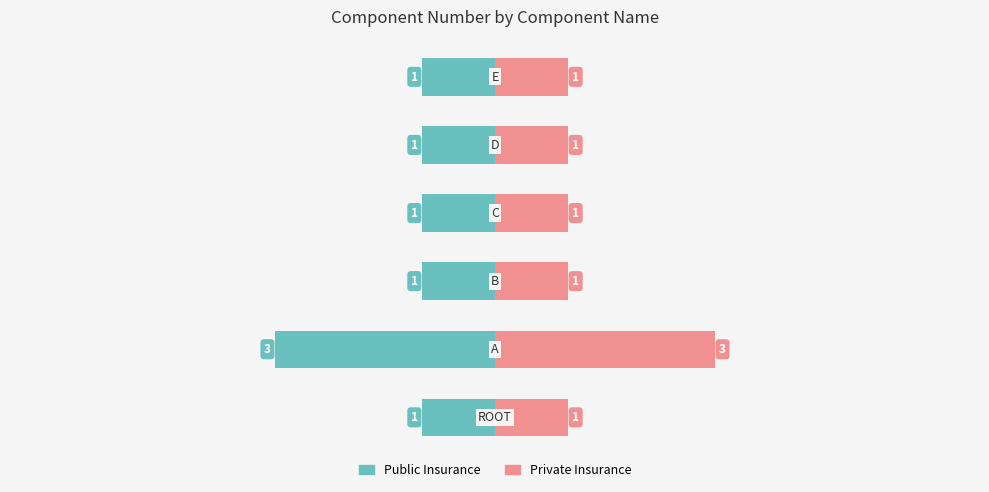

Which series has the largest range (max minus min)?

Public Insurance